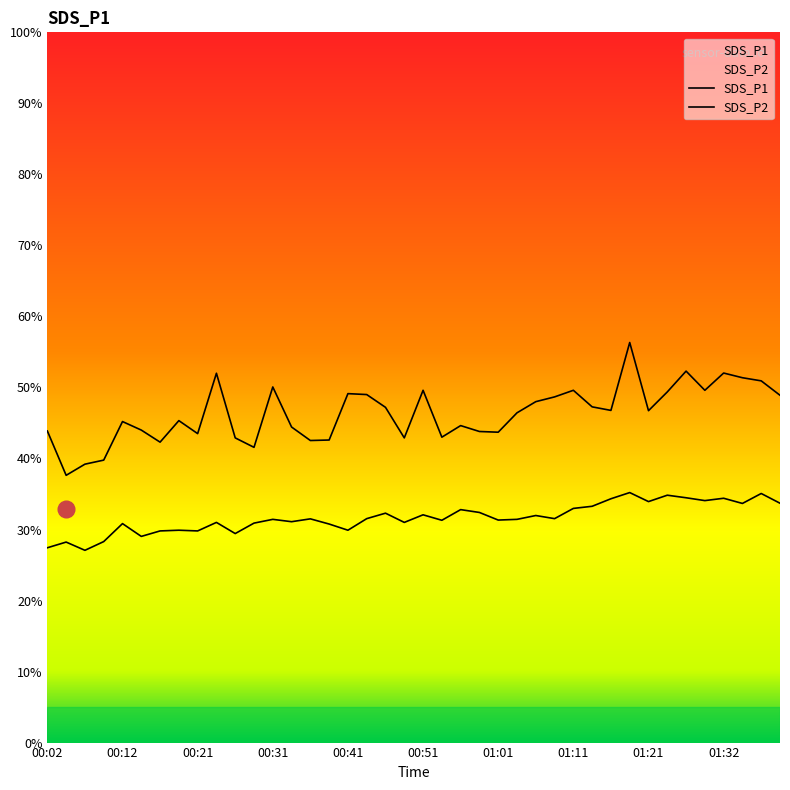

What is the lowest value of the SDS_P2 series?

27.1